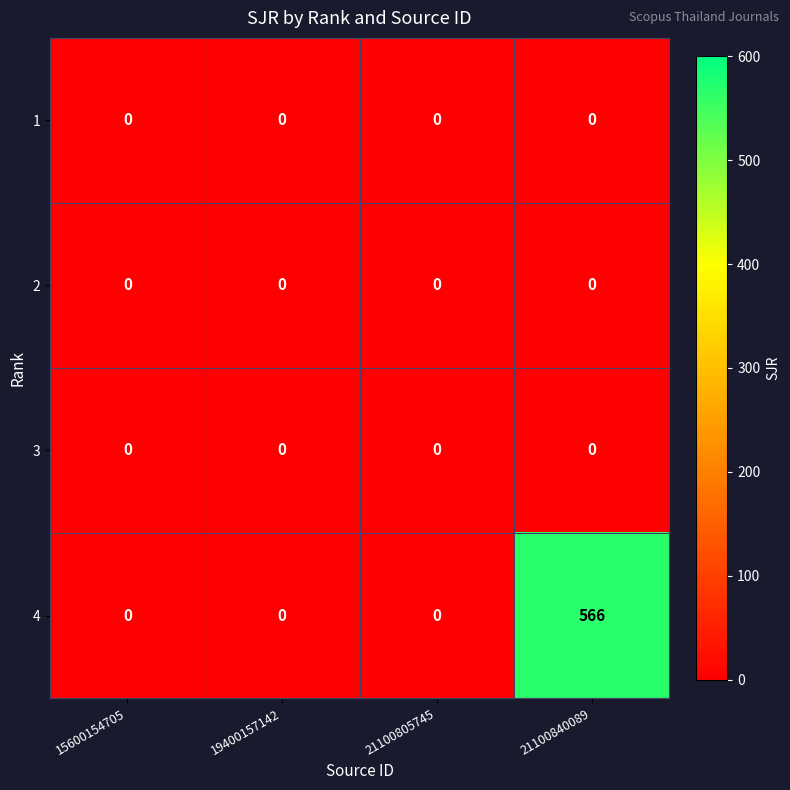

Which series has the largest total across all categories?

4